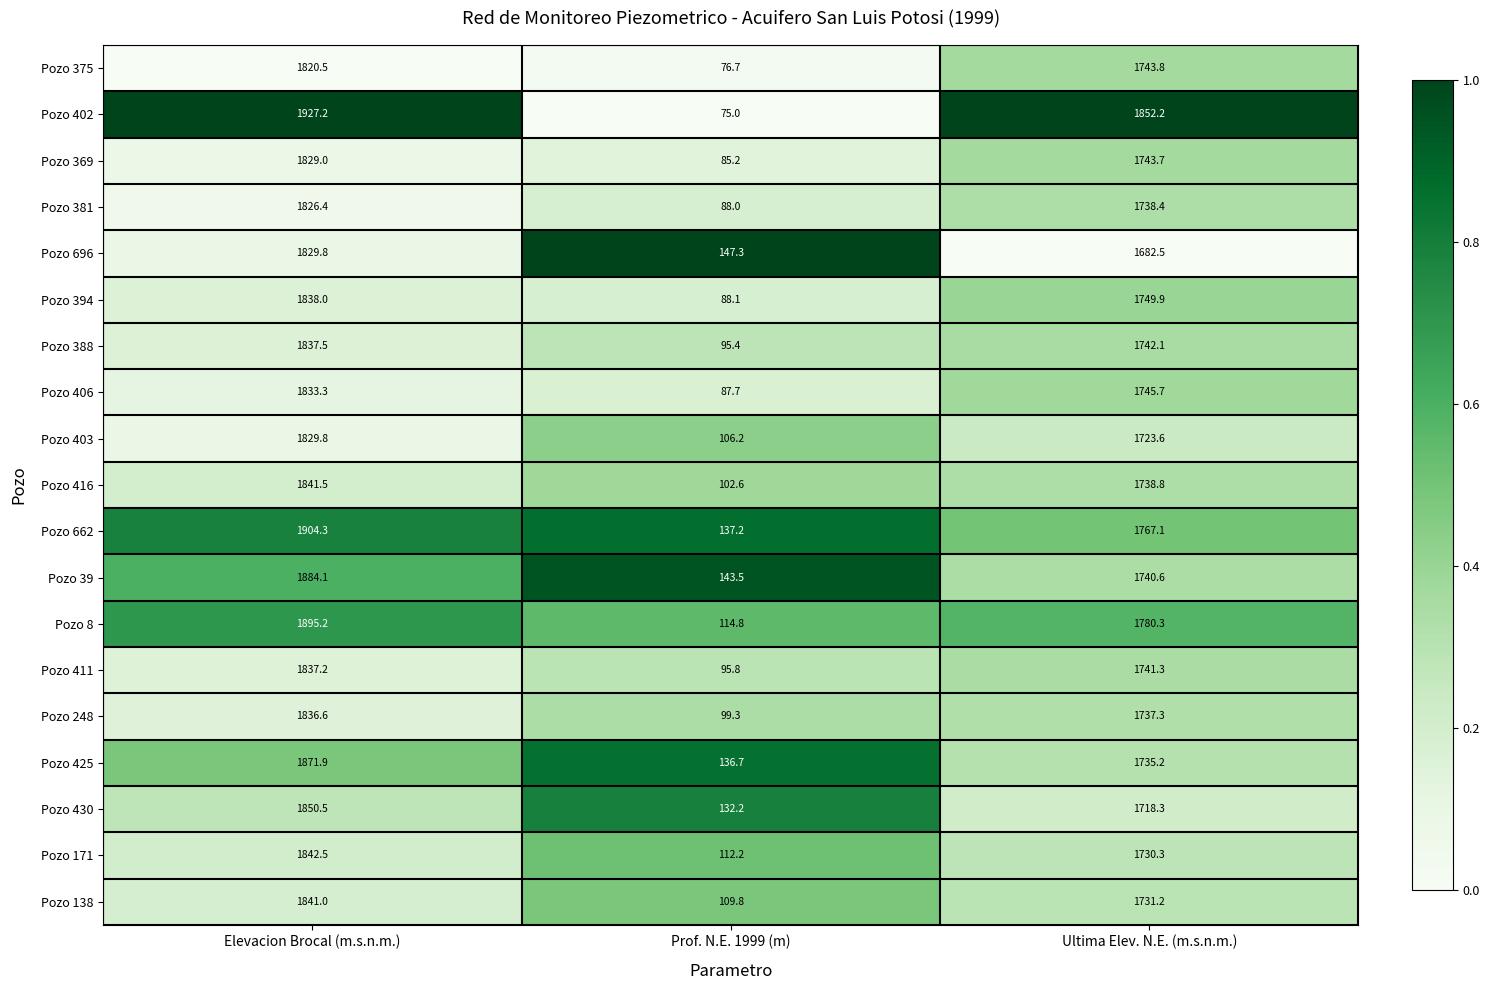

At Prof. N.E. 1999 (m), list the series in order from smallest to largest.

Pozo 402, Pozo 375, Pozo 369, Pozo 406, Pozo 381, Pozo 394, Pozo 388, Pozo 411, Pozo 248, Pozo 416, Pozo 403, Pozo 138, Pozo 171, Pozo 8, Pozo 430, Pozo 425, Pozo 662, Pozo 39, Pozo 696